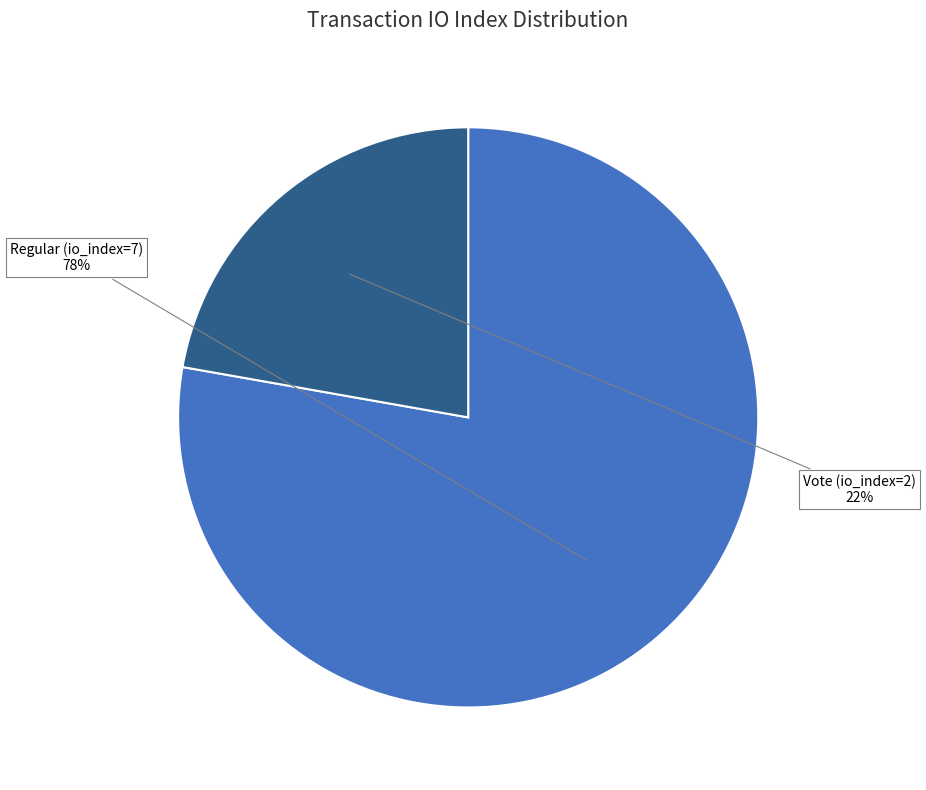

How many slices are in this pie chart?

2